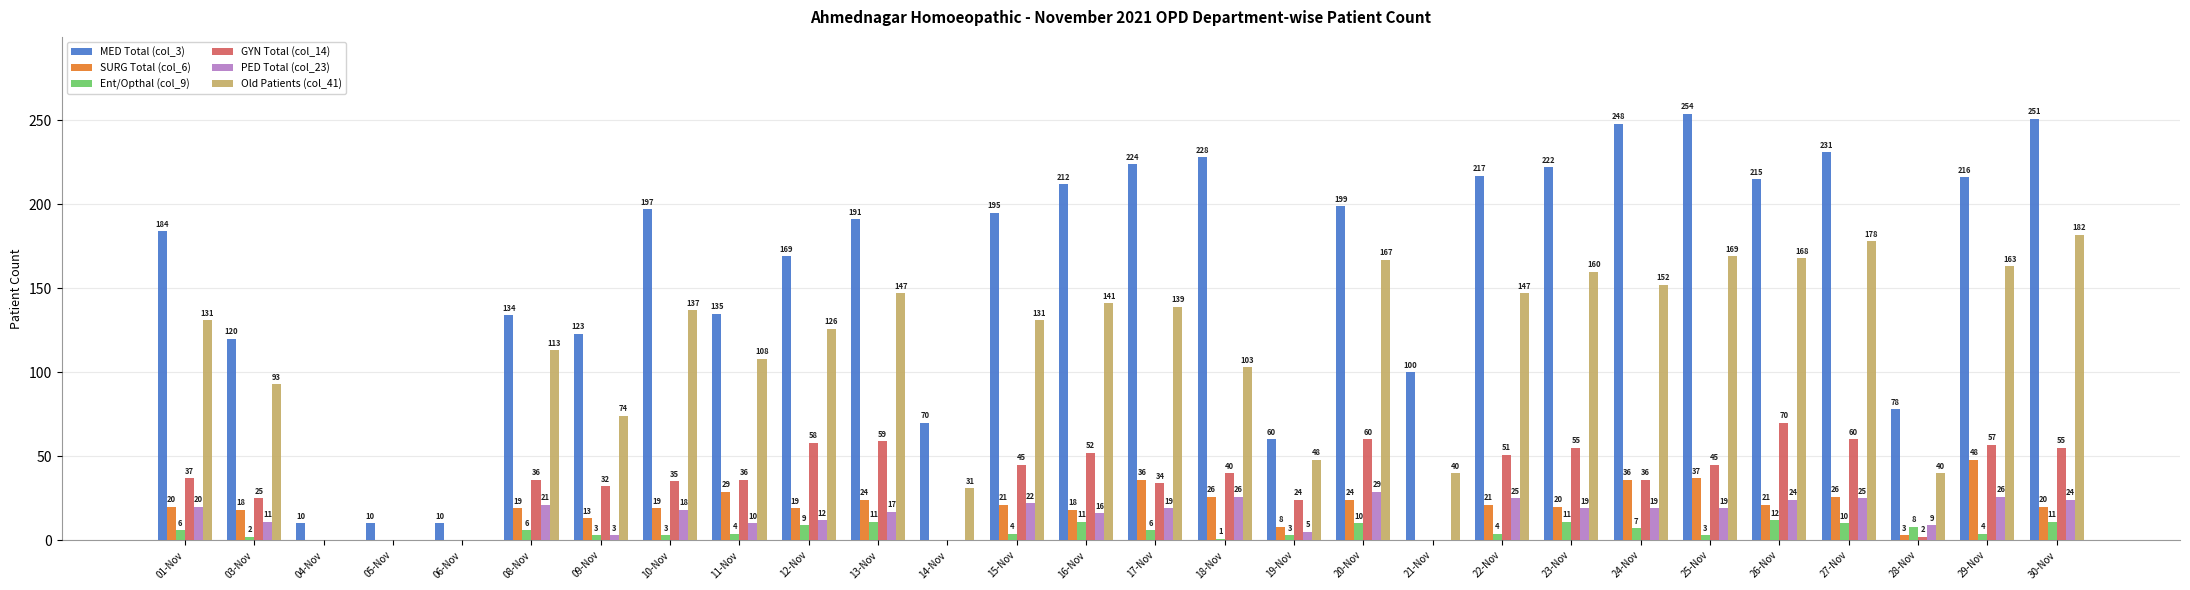

What is the sum of the Old Patients (col_41) values at 13-Nov and 10-Nov?

284